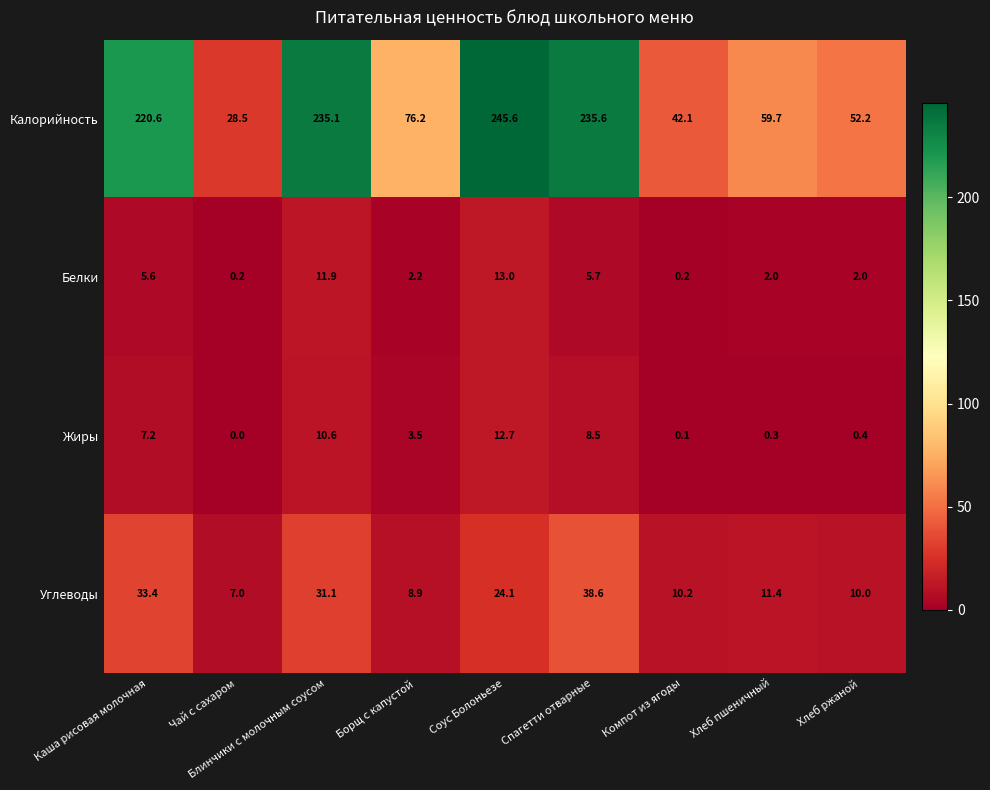

Which series has the largest total across all categories?

Калорийность